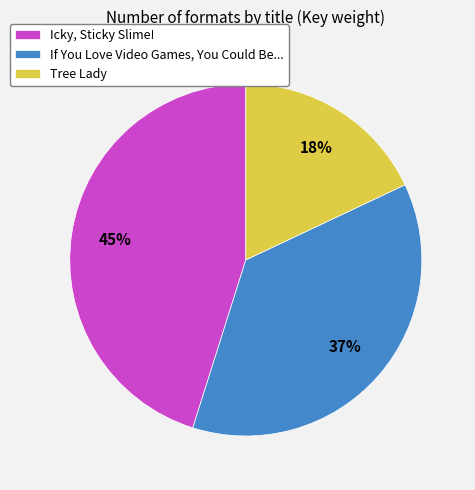

To the nearest percent, what is the average slice percentage?

33%